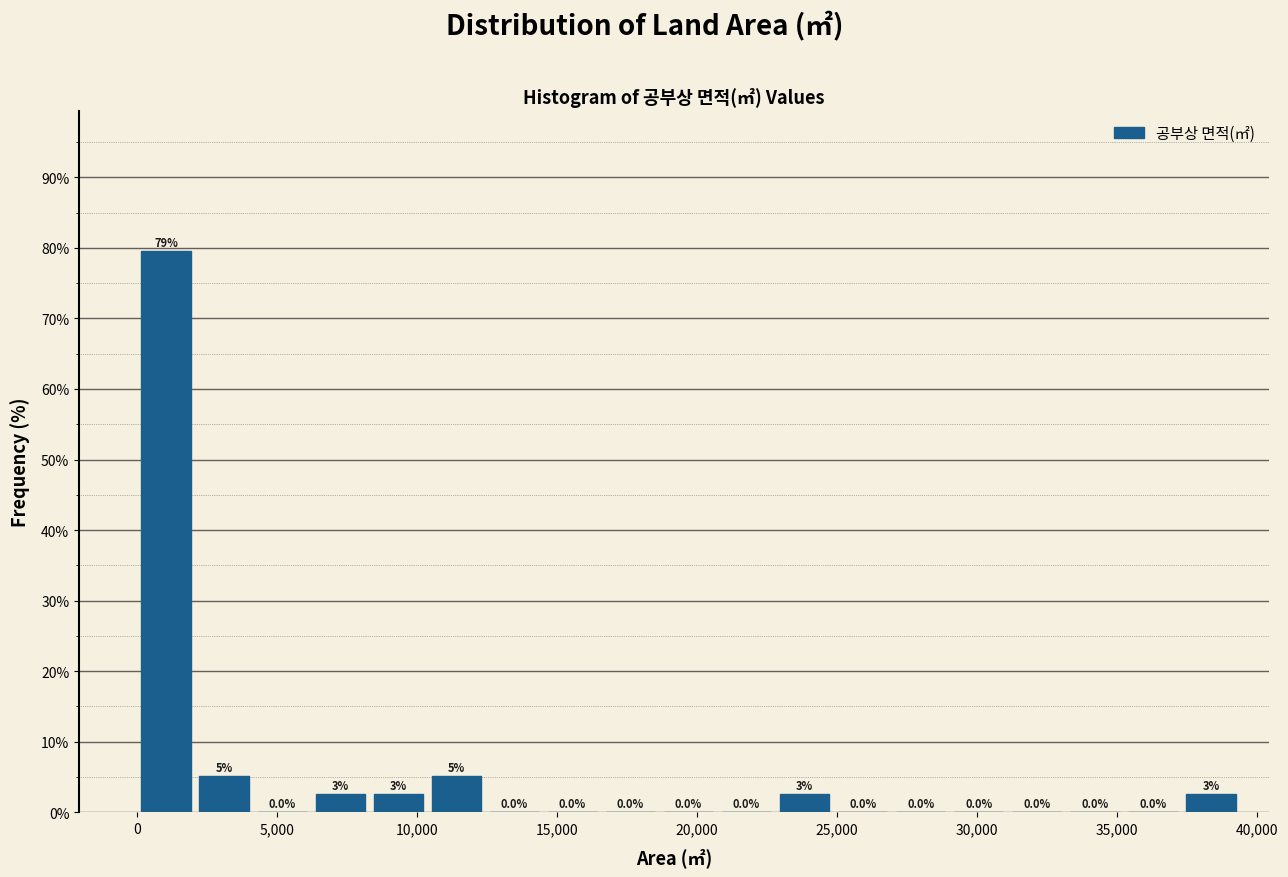

Which range on the x-axis has the tallest bar?

0 to 2000